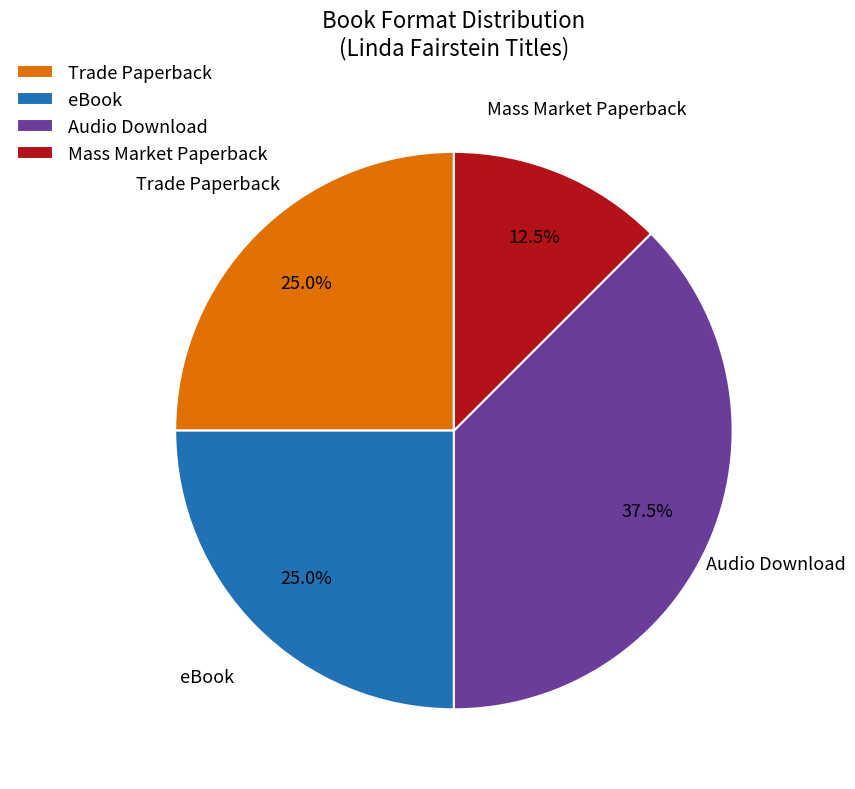

Which category has the smallest portion of the pie?

Mass Market Paperback